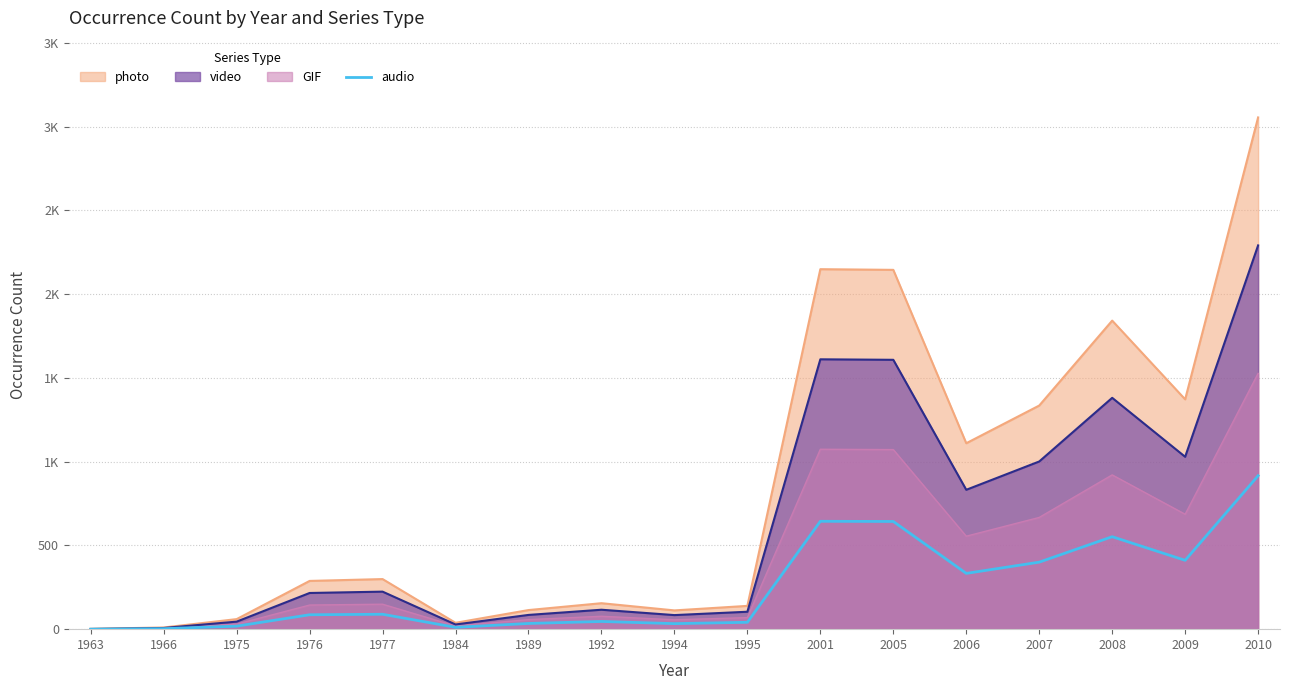

Reading left to right, transcribe all the data shown in this chart.

1963=0	1966=3	1975=18	1976=86	1977=89	1984=11	1989=34	1992=46	1994=33	1995=41	2001=644	2005=643	2006=333	2007=400	2008=552	2009=411	2010=916